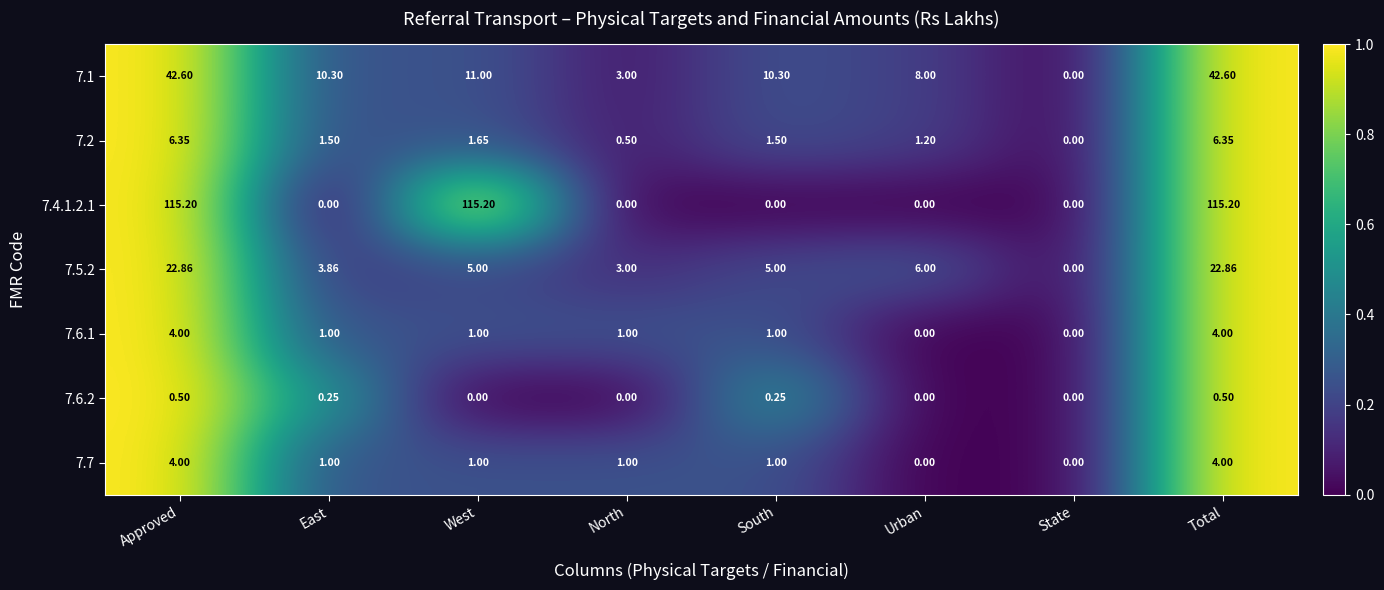

Is the value of 7.2 at North greater than the value of 7.6.1 at State?

Yes